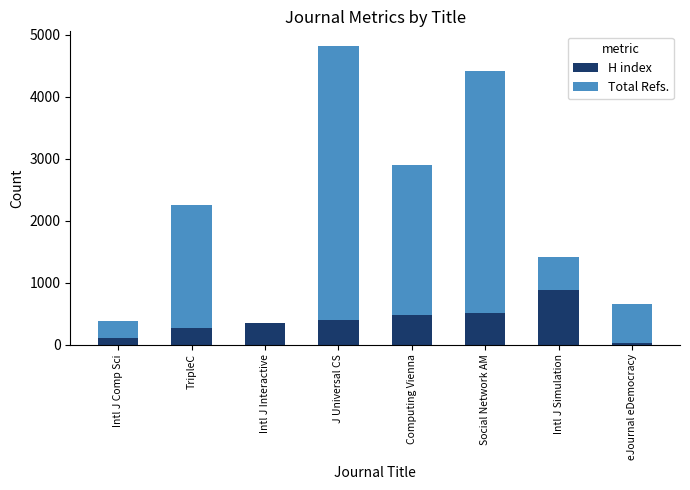

The H index series shows 390 at J Universal CS. True or false?

True